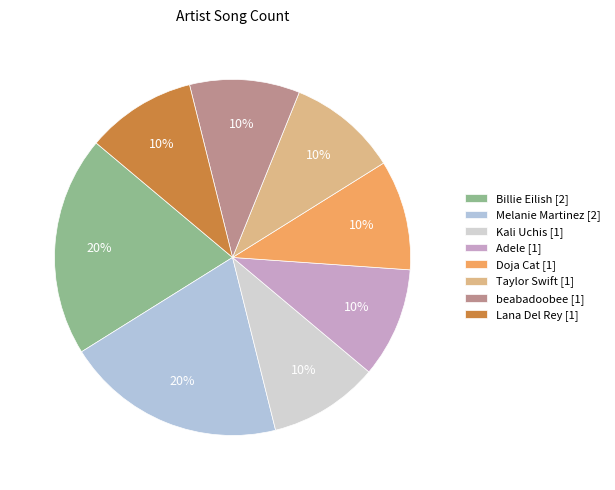

Which has a higher value, Melanie Martinez or Kali Uchis?

Melanie Martinez